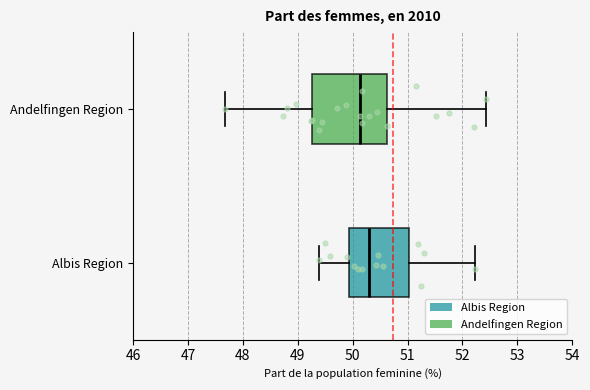

Where is the right edge of the box for Andelfingen Region on the x-axis? The values are not printed on the chart, so give them approximately, as read against the axis.

50.6